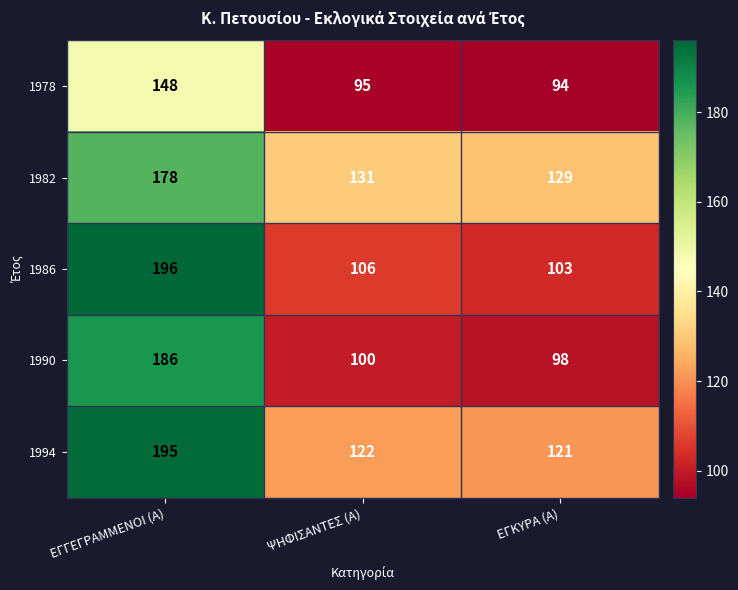

What is the total value across all series at ΕΓΚΥΡΑ (Α)?

545